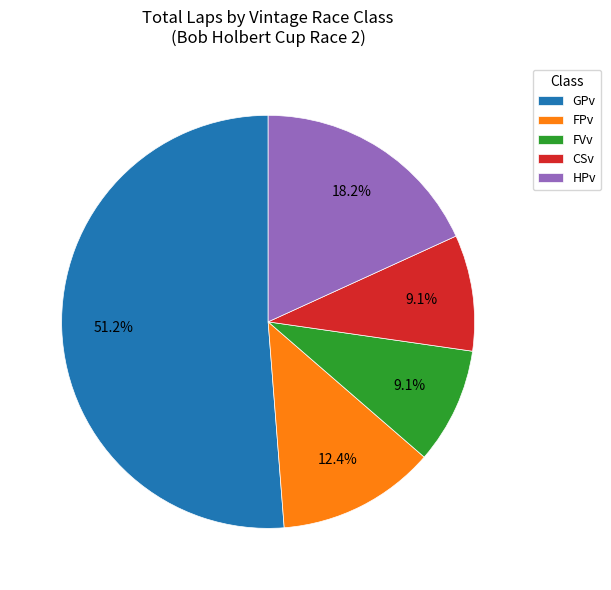

Which category accounts for the majority?

GPv